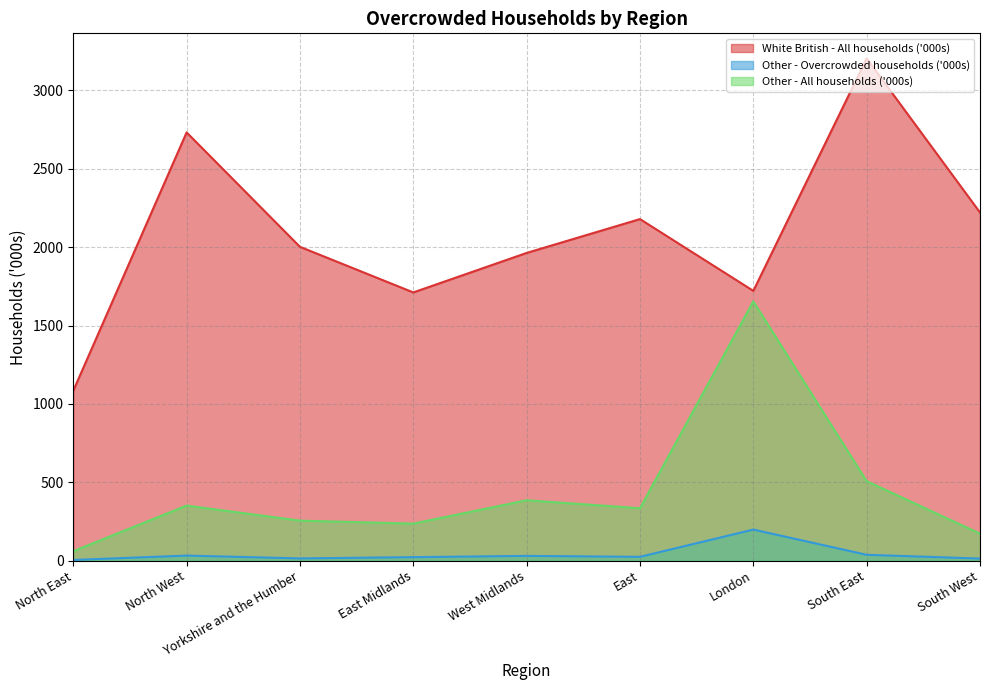

True or false: Other - All households ('000s) and White British - All households ('000s) intersect in this chart.

False